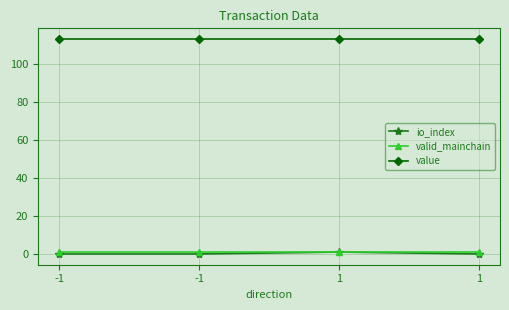

Count the io_index values in the range 0 to 1.

4